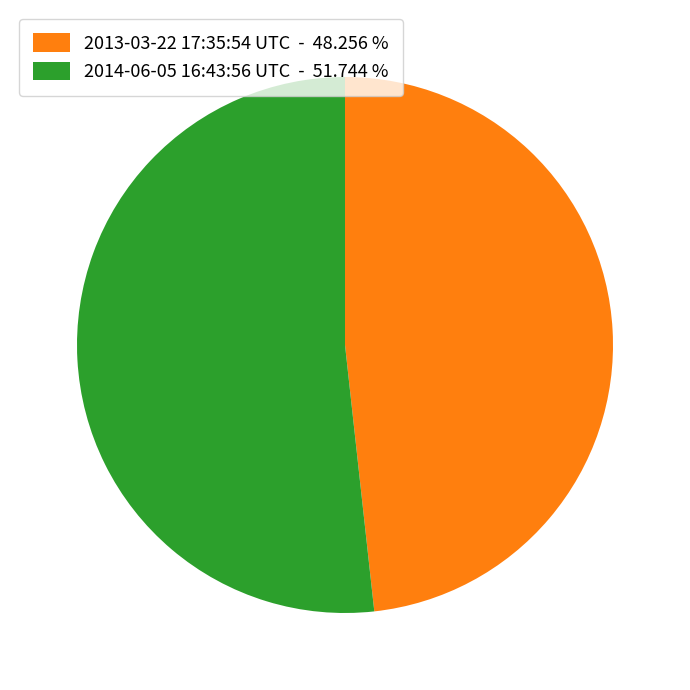

How many segments does this pie chart have?

2